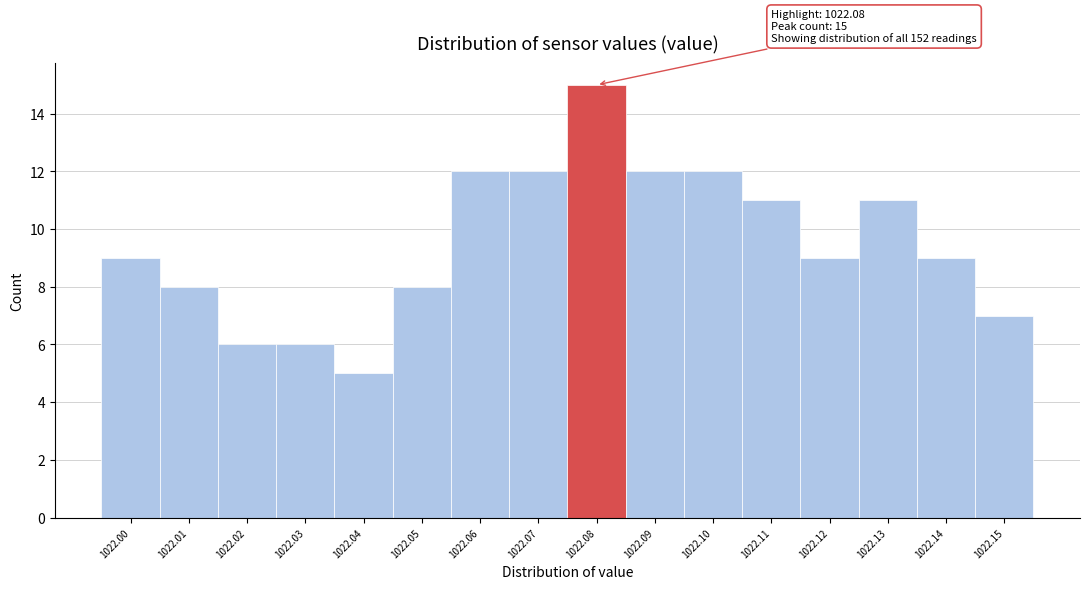

Which range on the x-axis has the tallest bar?

1022.075 to 1022.085